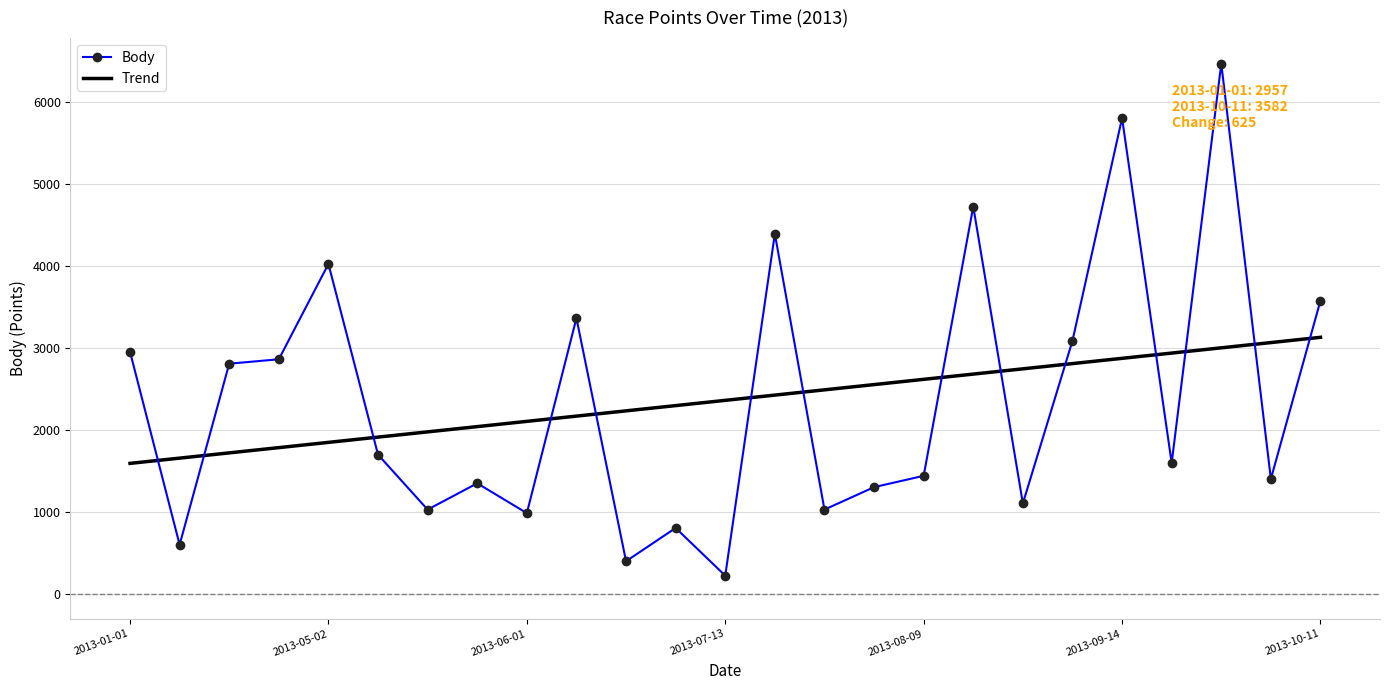

How many intersections are there between Trend and Body?

14